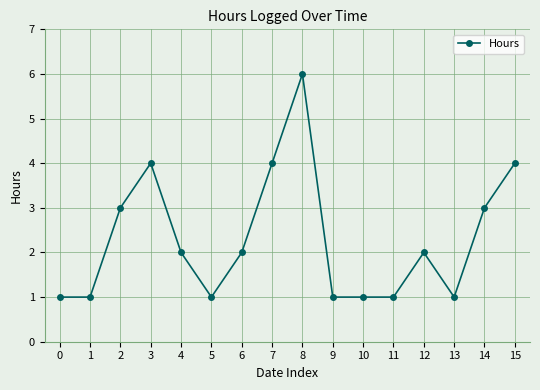

What is the value of the 11th point from the left?

1